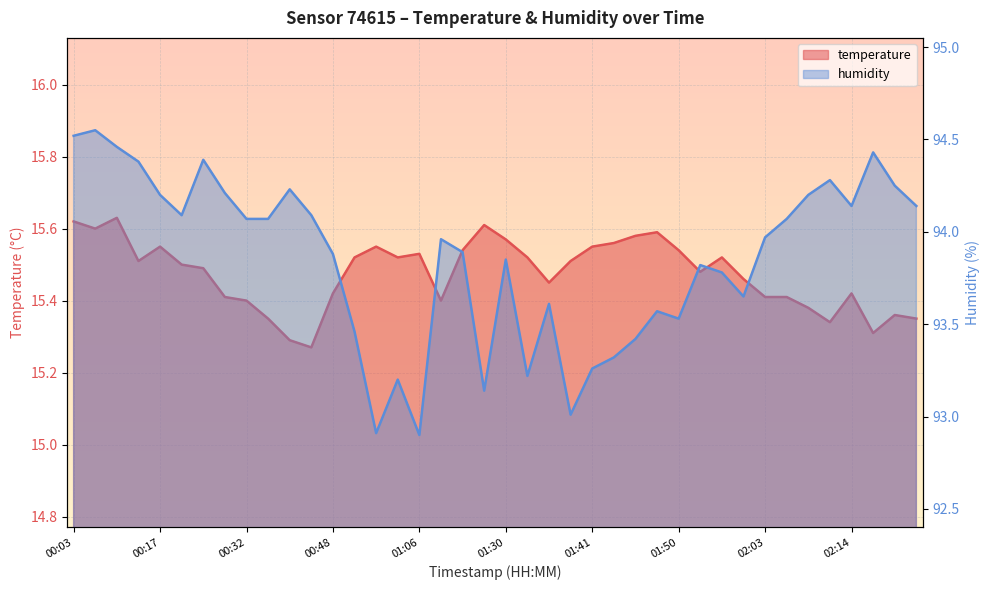

What is the label of the 1st point from the right?

02:21